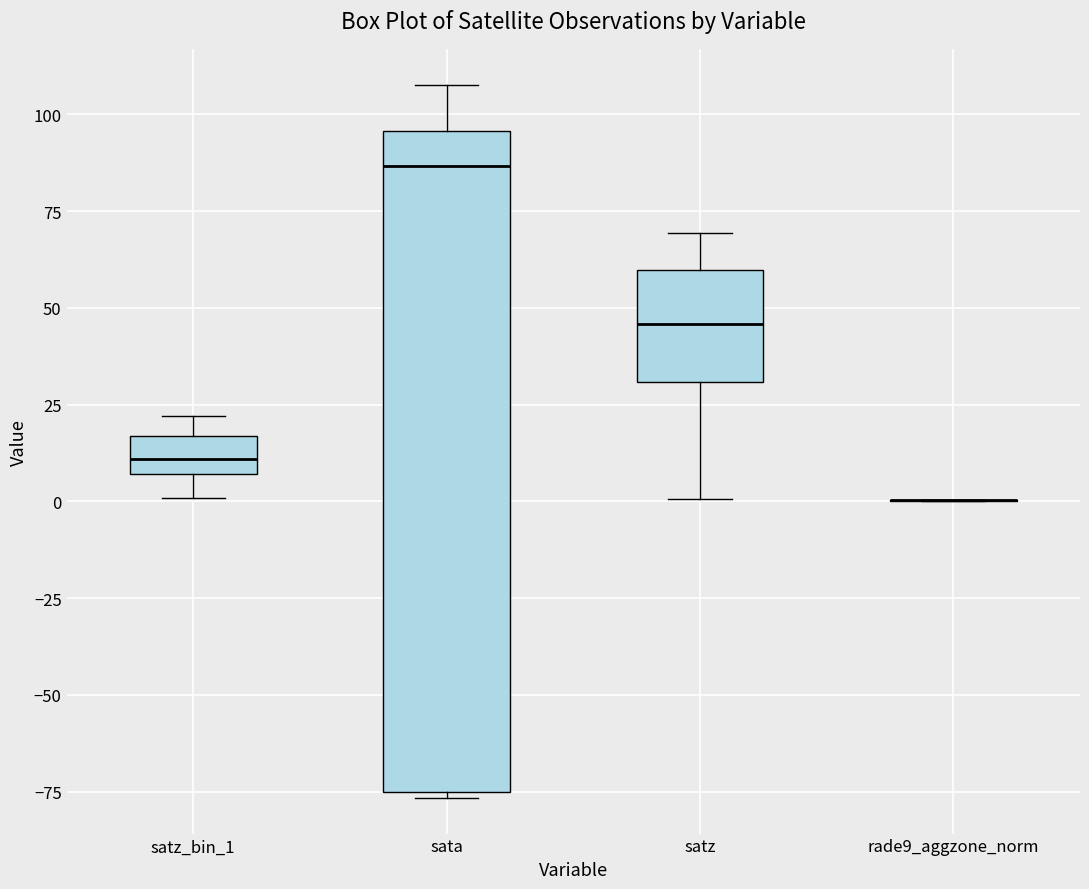

Reading left to right, read every box against the y-axis: the position of its median line, the range the box covers, and the ends of its whiskers. The values are not printed on the chart, so give them approximately, as read against the axis.

satz_bin_1: median 10, box 5 to 15, whiskers 0 to 20
sata: median 85, box -75 to 95, whiskers -75 (just below the box's lower edge) to 110
satz: median 45, box 30 to 60, whiskers 0 to 70
rade9_aggzone_norm: box collapsed to a line at 0, whiskers 0 to 0